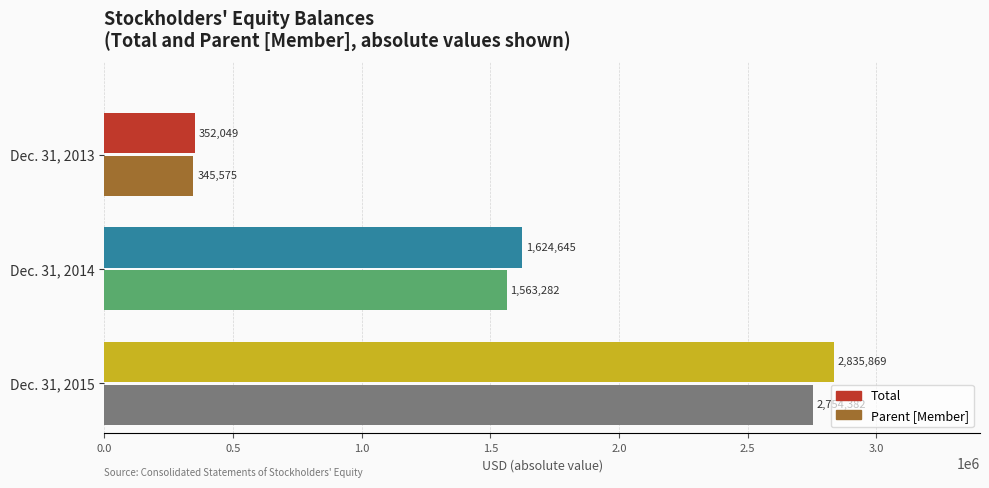

At which category is the sum across all series the highest?

Dec. 31, 2015